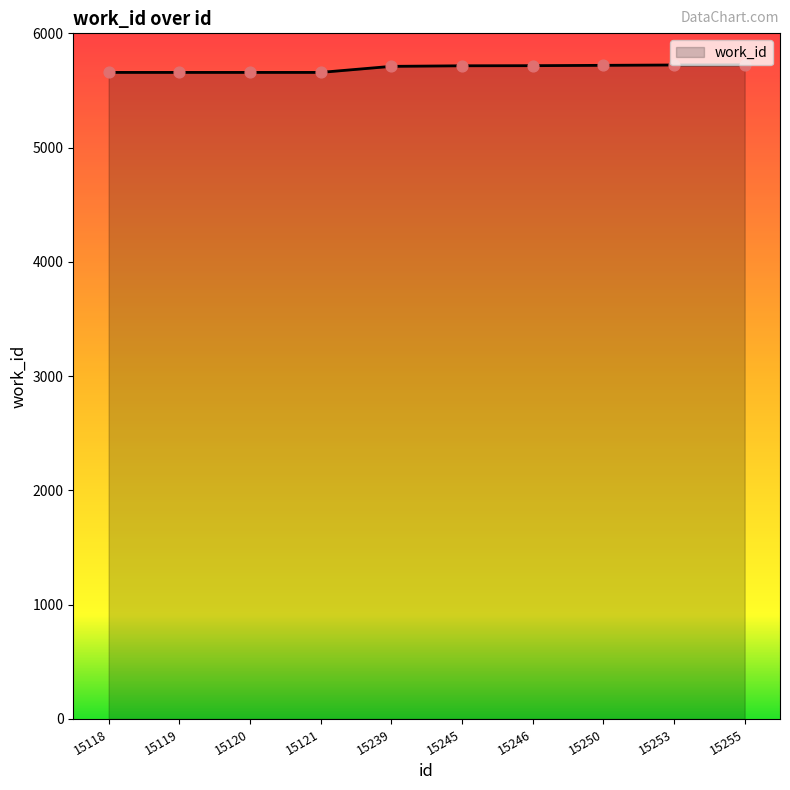

What is the ratio of the value at 15246 to the value at 15250?

1.0